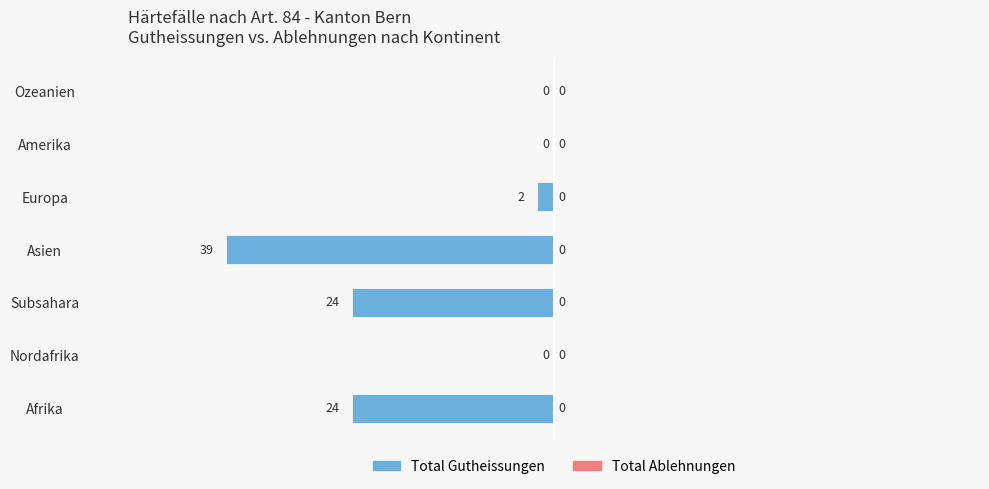

Reading bottom to top, extract all data points from this chart.

Afrika=-24	Nordafrika=0	Subsahara=-24	Asien=-39	Europa=-2	Amerika=0	Ozeanien=0